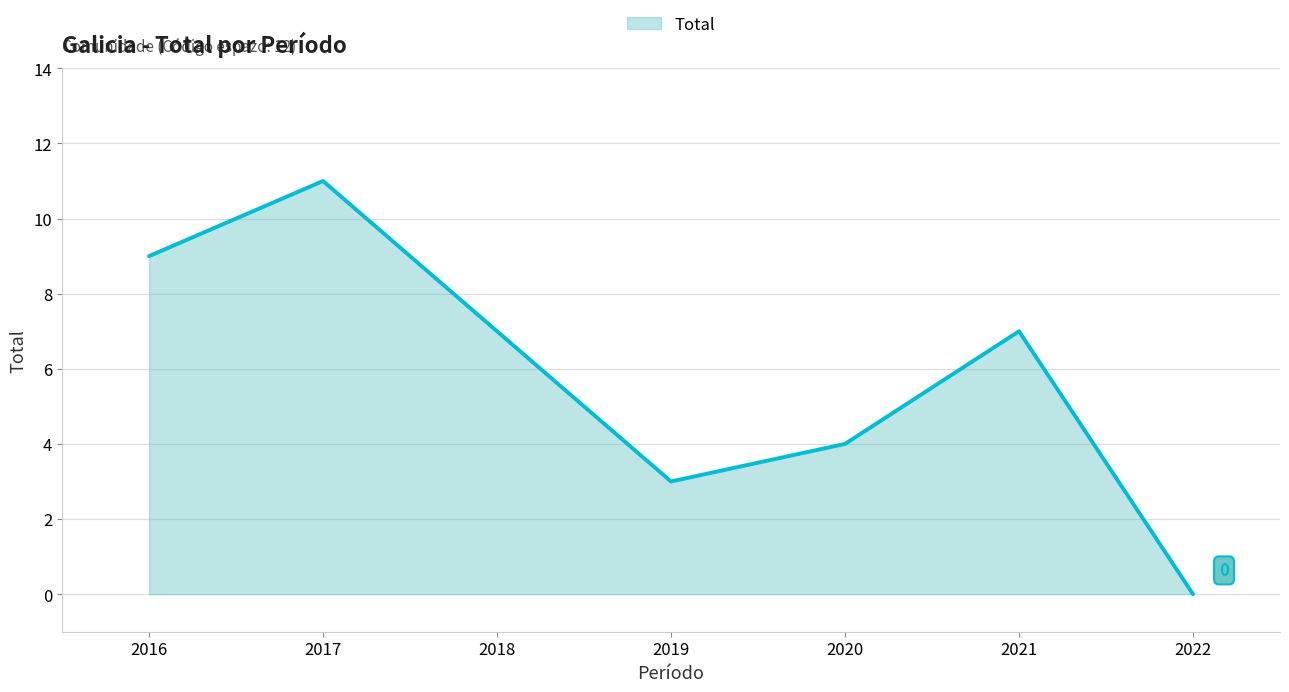

Reading left to right, list all the values displayed in this chart.

9	11	7	3	4	7	0